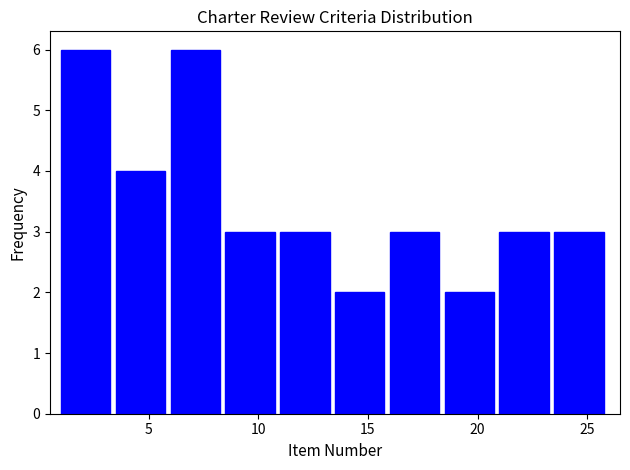

Reading left to right, transcribe this chart: for each bar, give the range it covers on the x-axis and its height. The values are not printed on the chart, so give them approximately, as read against the axis.

1.0 to 3.5: 6
3.5 to 6.0: 4
6.0 to 8.5: 6
8.5 to 11.0: 3
11.0 to 13.5: 3
13.5 to 16.0: 2
16.0 to 18.5: 3
18.5 to 21.0: 2
21.0 to 23.5: 3
23.5 to 26.0: 3